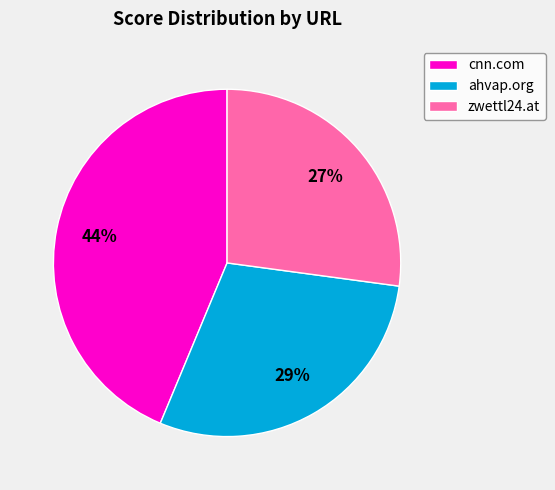

Approximately how many times larger is the value at ahvap.org compared to cnn.com?

0.7